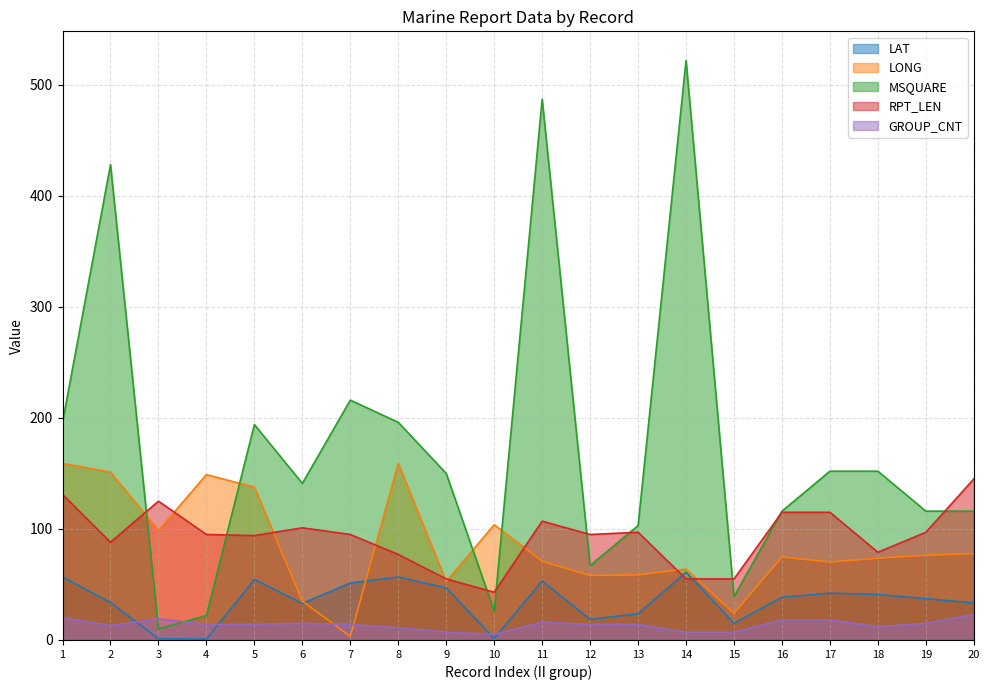

Between which two adjacent categories do MSQUARE and GROUP_CNT first intersect?

2 and 3